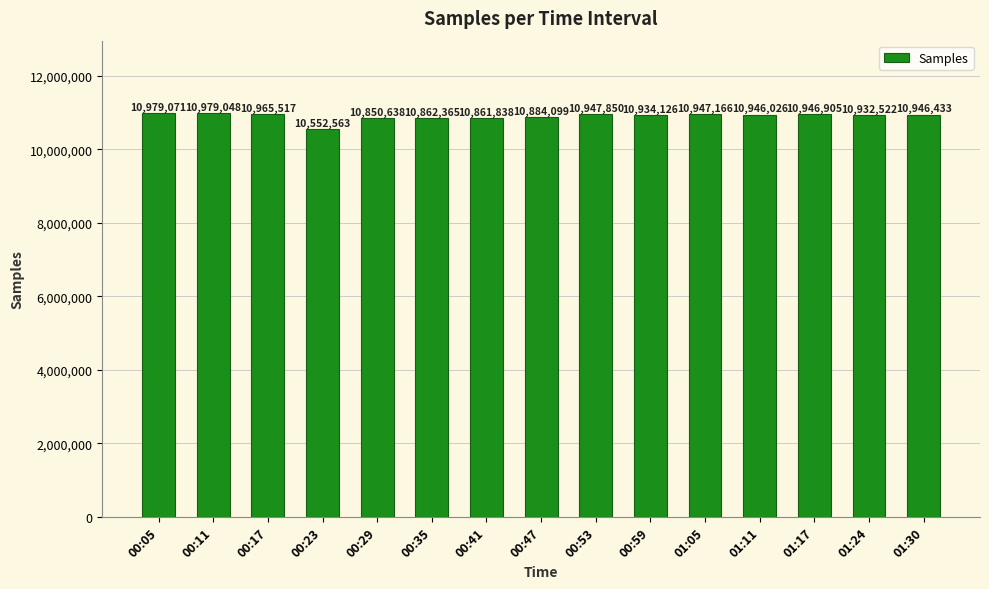

How many series are shown in this chart?

1